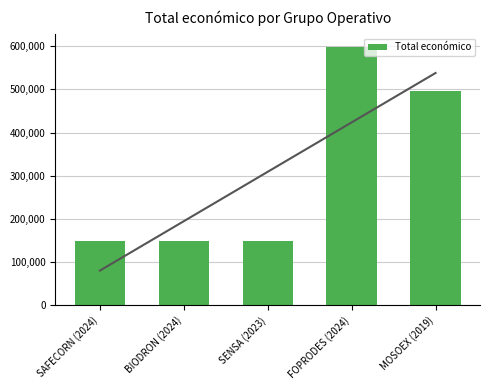

What is the value of the 2nd bar from the left?

150000